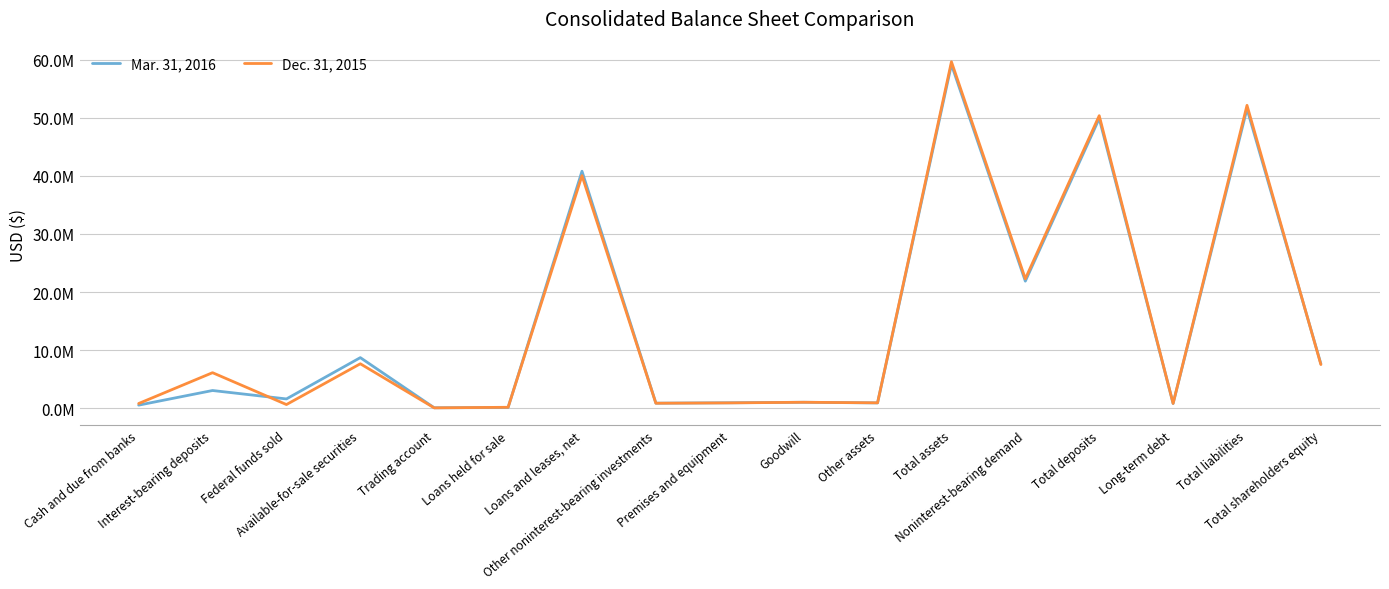

Reading left to right, what are all the values shown in this chart?

Mar. 31, 2016: 517803	3039090	1587212	8701885	65838	108764	40806291	855813	925430	1014129	901342	59179913	21872274	49887857	802448	51554176	7625737
Dec. 31, 2015: 798319	6108124	619758	7643116	48168	149880	40043494	848144	905462	1014129	916937	59664543	22276664	50374091	812366	52157024	7507519